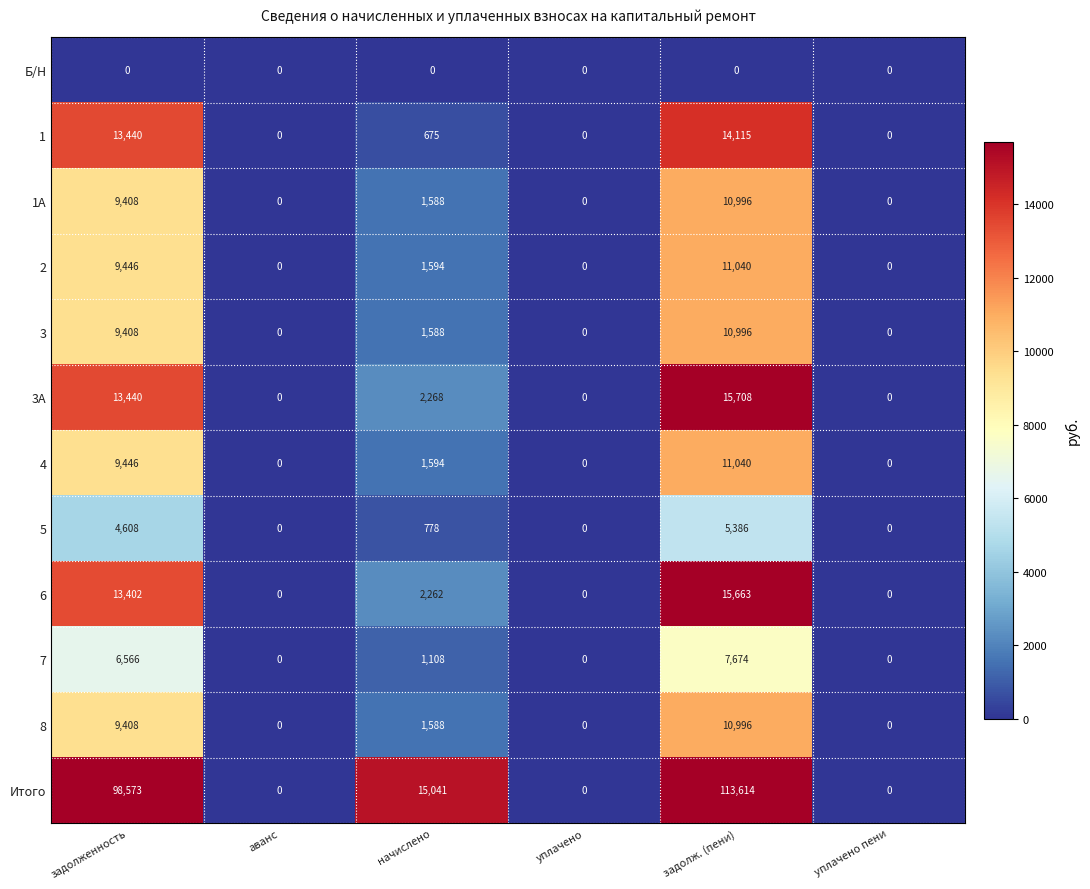

What is the sum of the 2 values at уплачено and задолж. (пени)?

11040